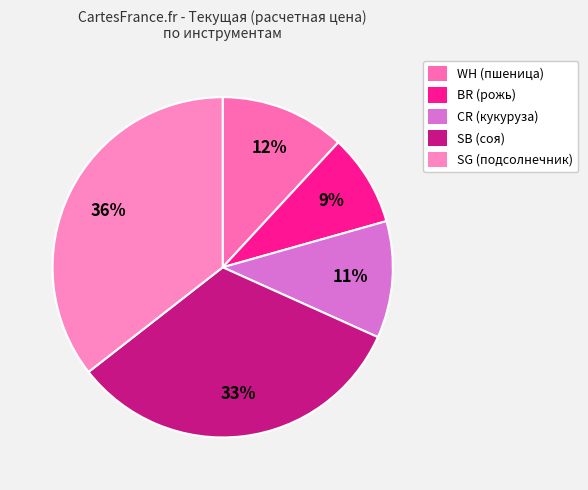

How many segments does this pie chart have?

5